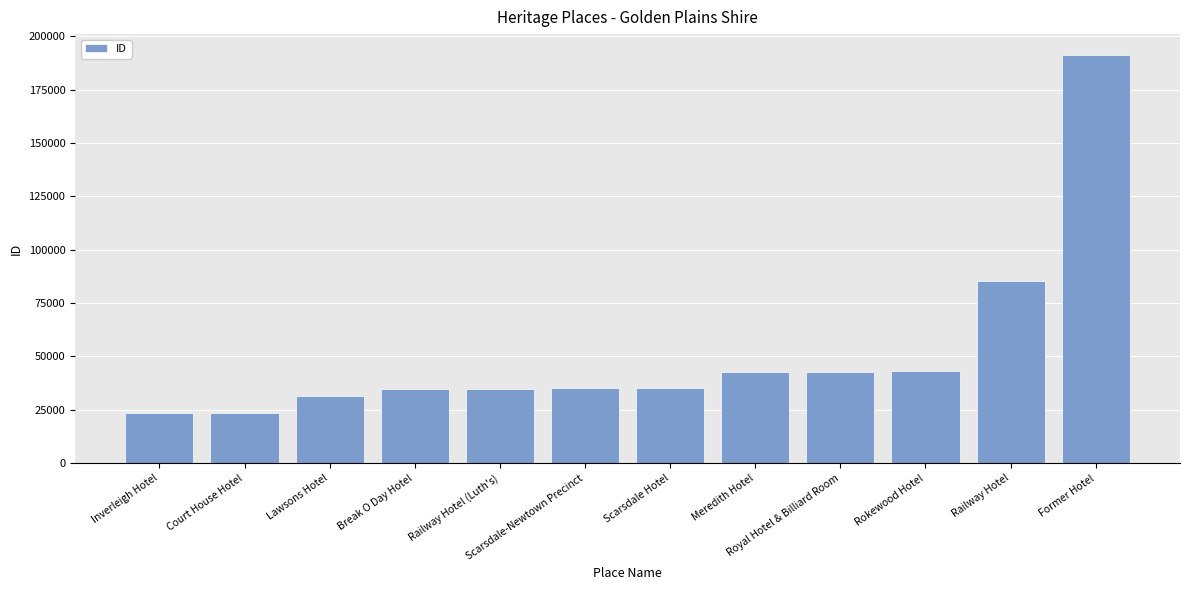

What is the label of the 7th bar from the right?

Scarsdale-Newtown Precinct